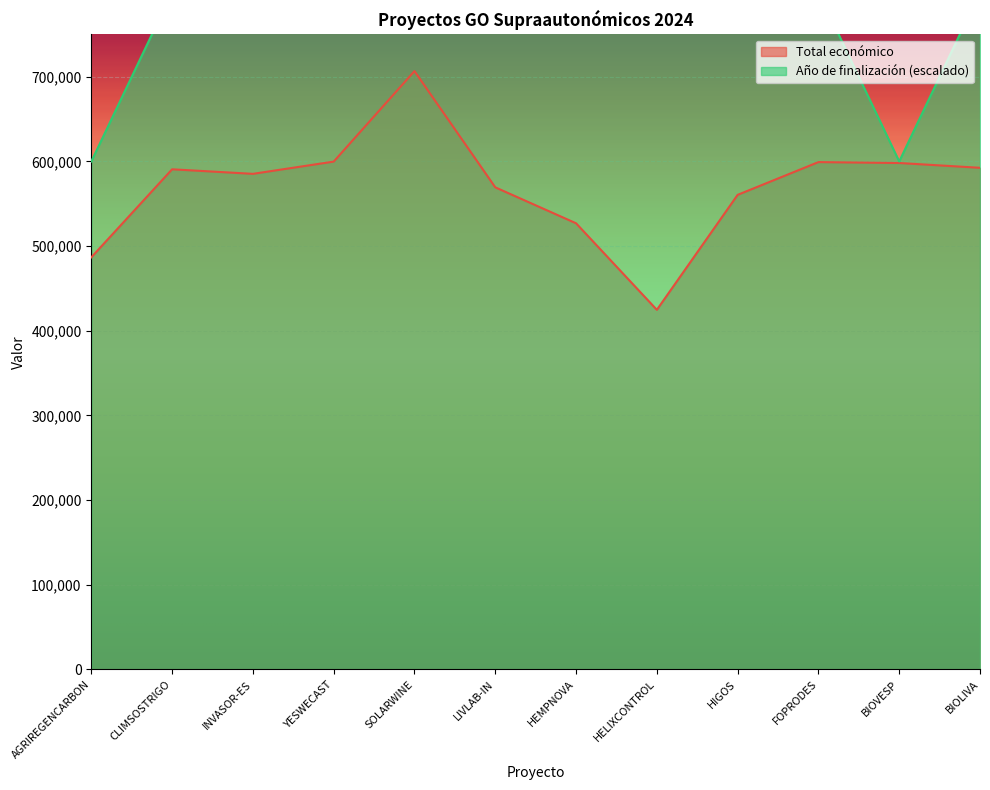

What is the value of the Total económico point at the 10th from the left?

599211